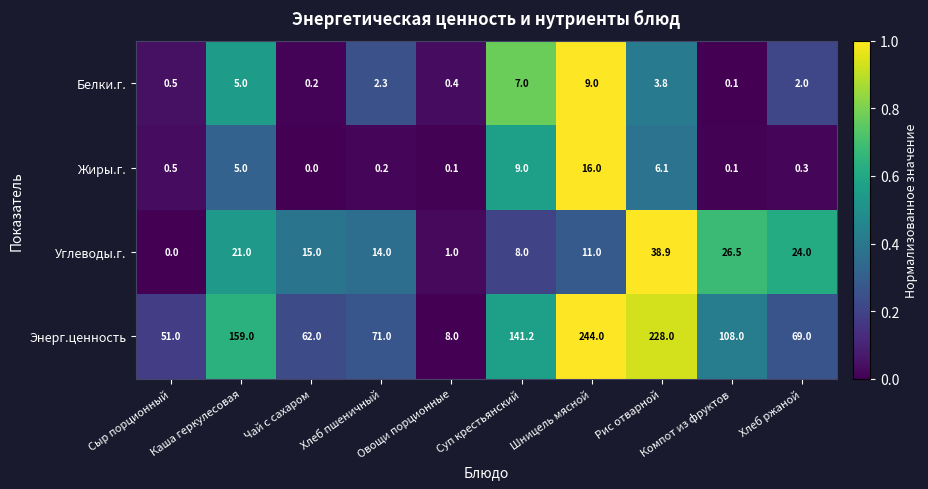

What is the average value of the Энерг.ценность series?

114.1